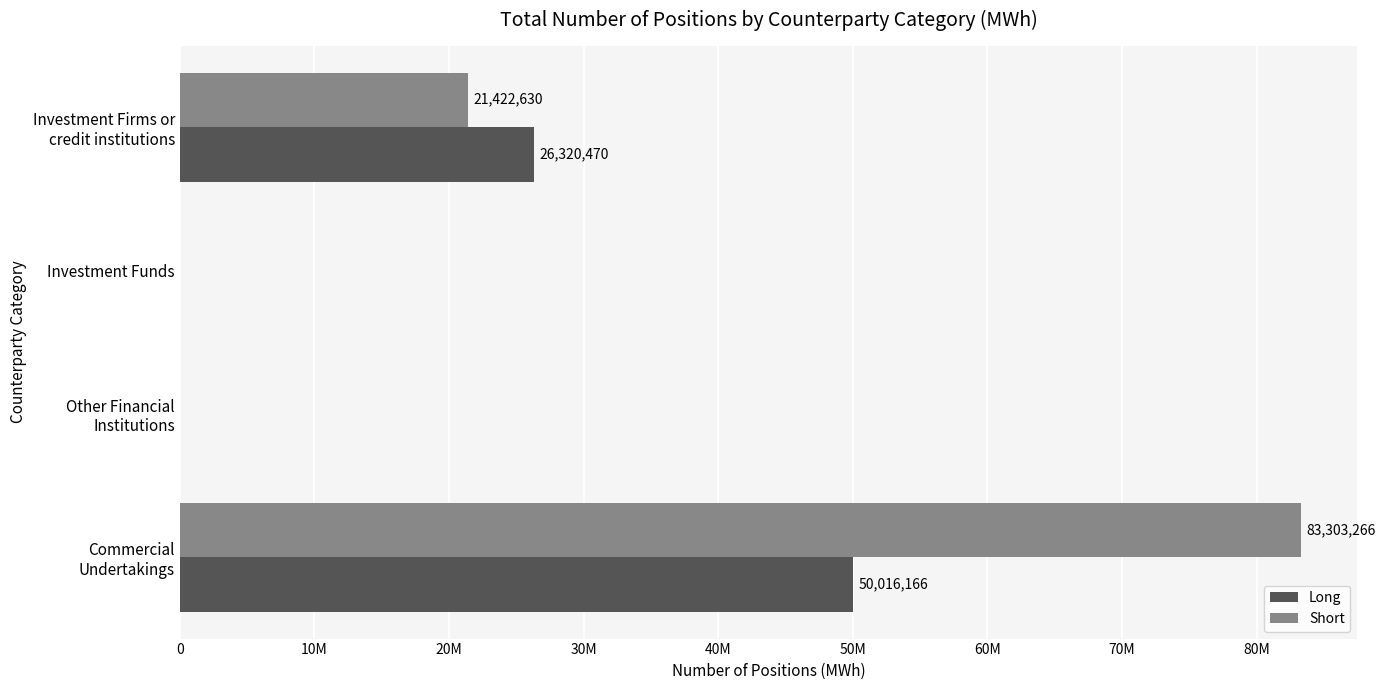

What are all the series names shown in the legend?

Long, Short